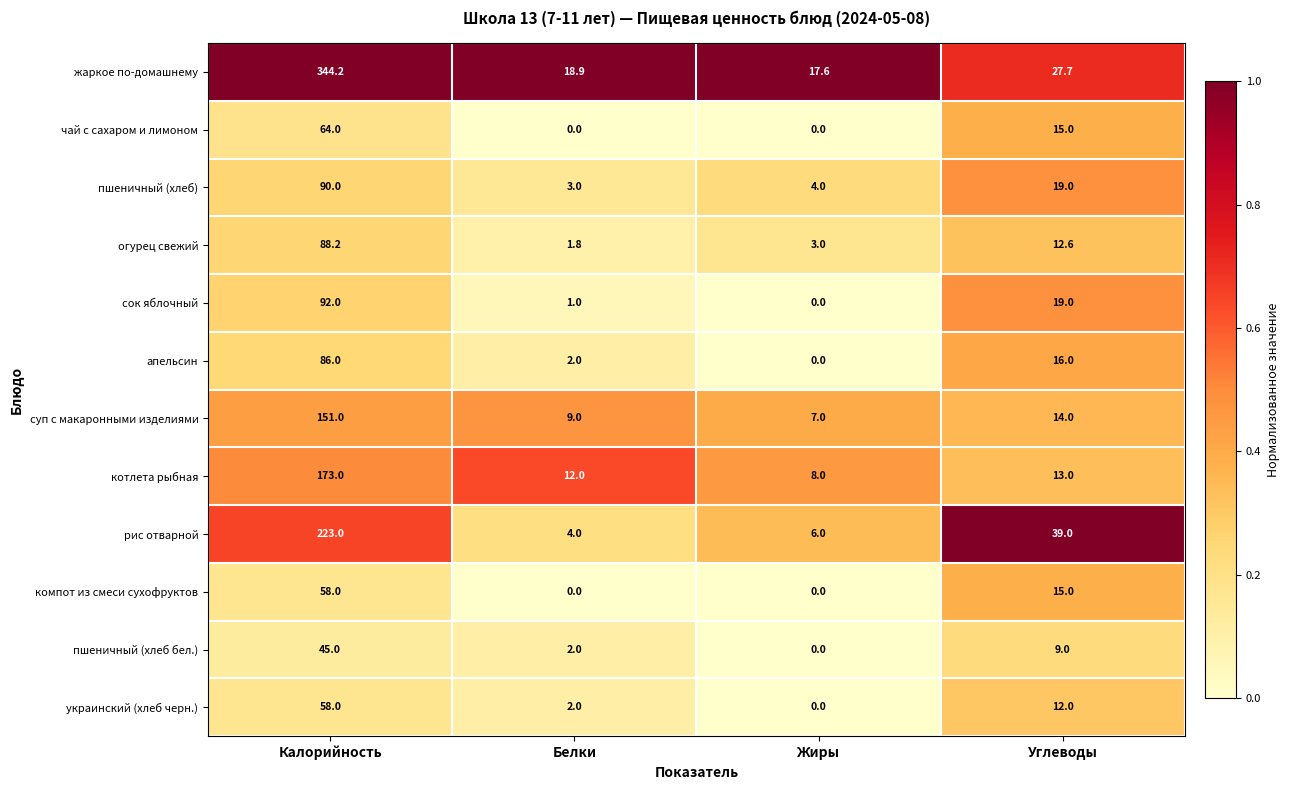

Which series has the largest total across all categories?

жаркое по-домашнему